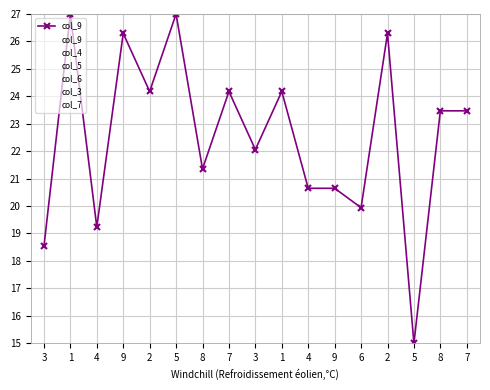

True or false: col_9 has a value of 29.6 at 8.

False